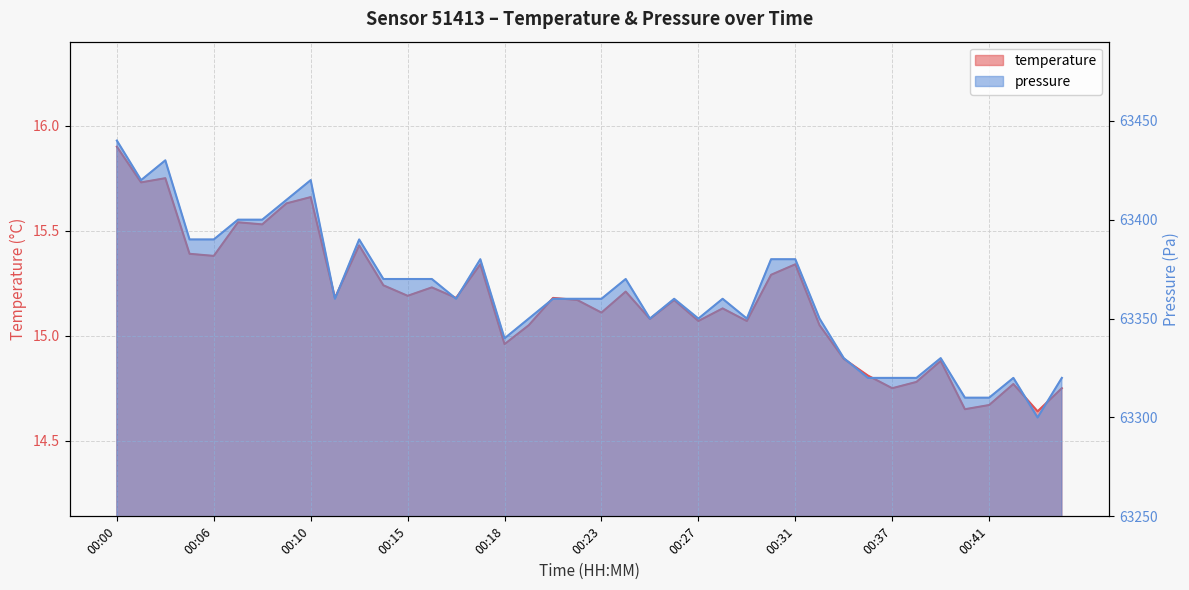

What is the maximum value for pressure?

63440.0